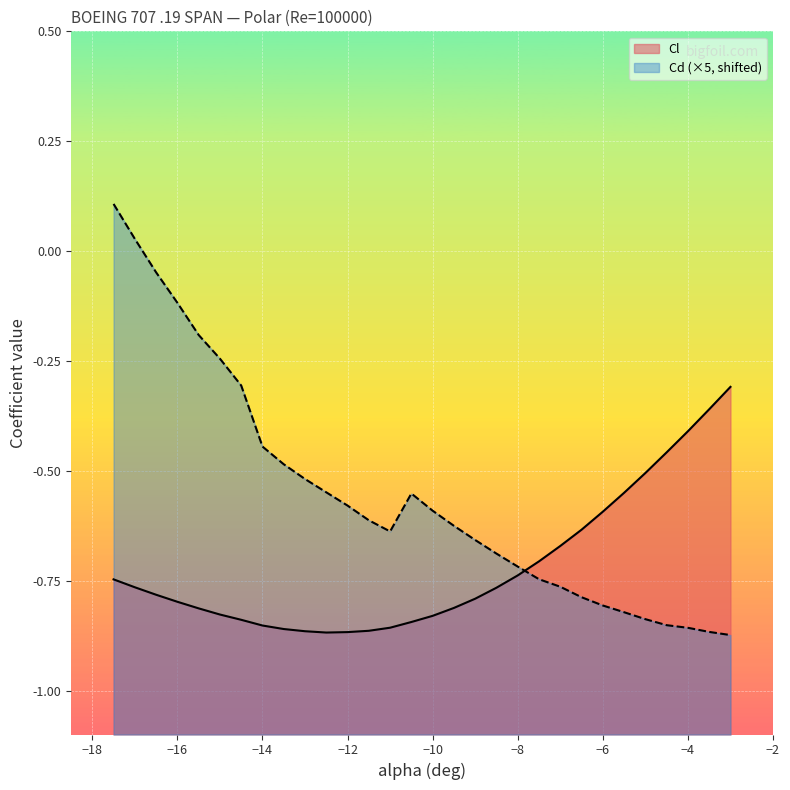

What is the difference between the Cd values at -17.5 and -10.5?

0.7